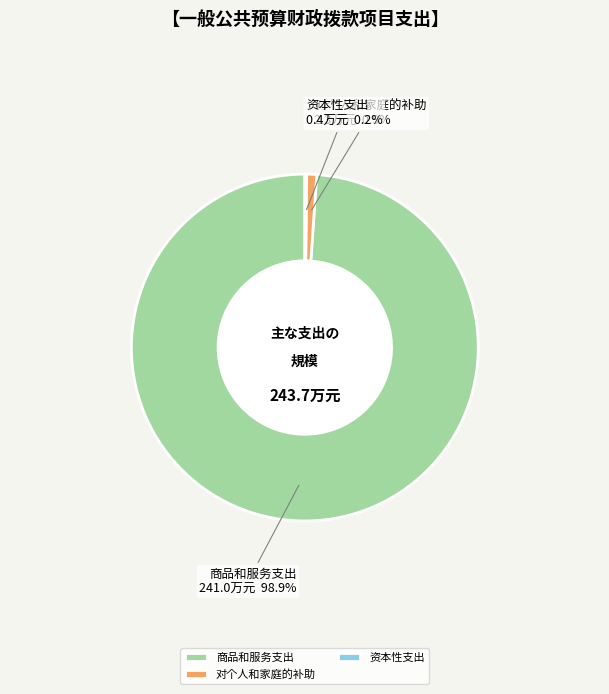

What percentage is the 商品和服务支出 slice, to the nearest percent?

99%